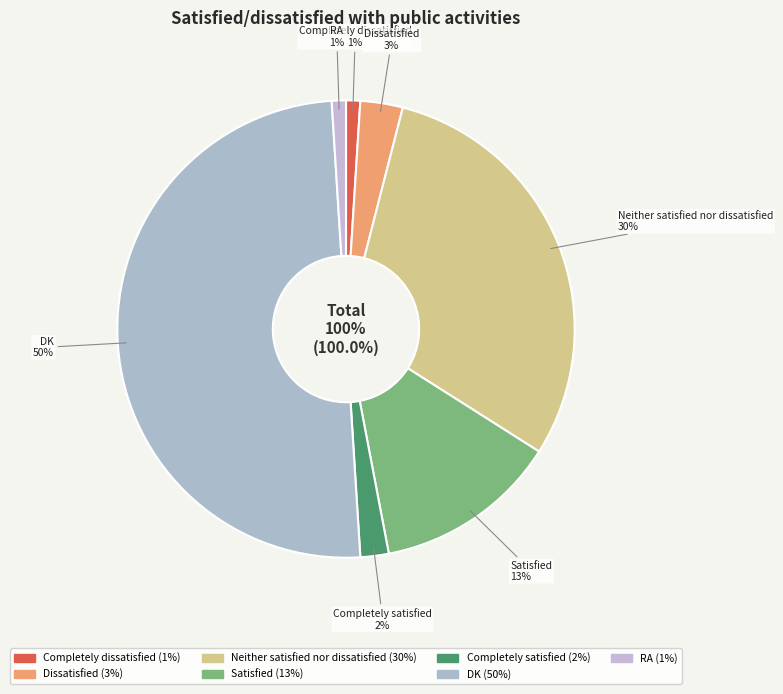

What percentage do DK and Completely satisfied together represent?

52.0%